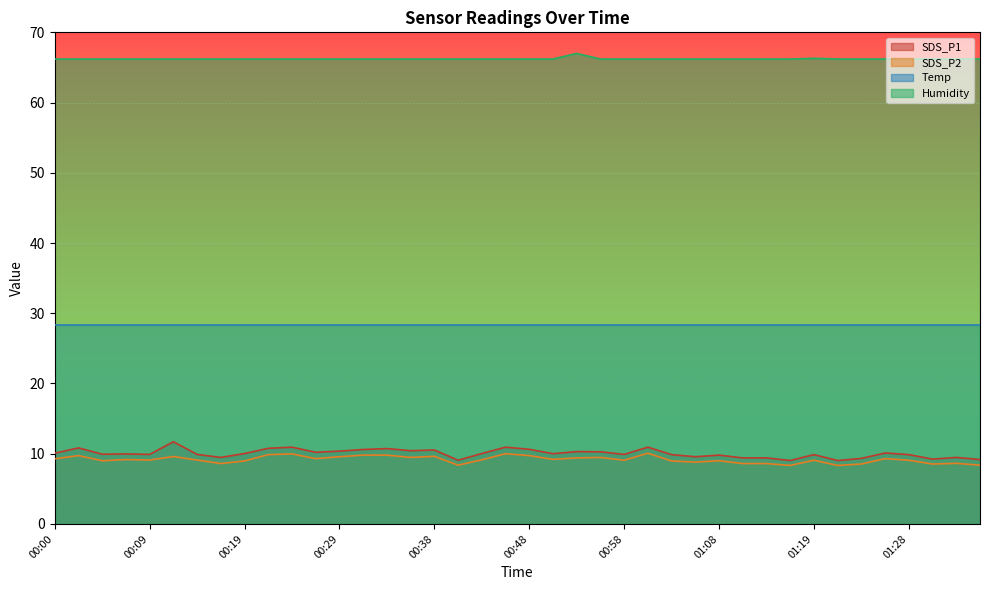

What is the label of the 6th point from the right?

01:23